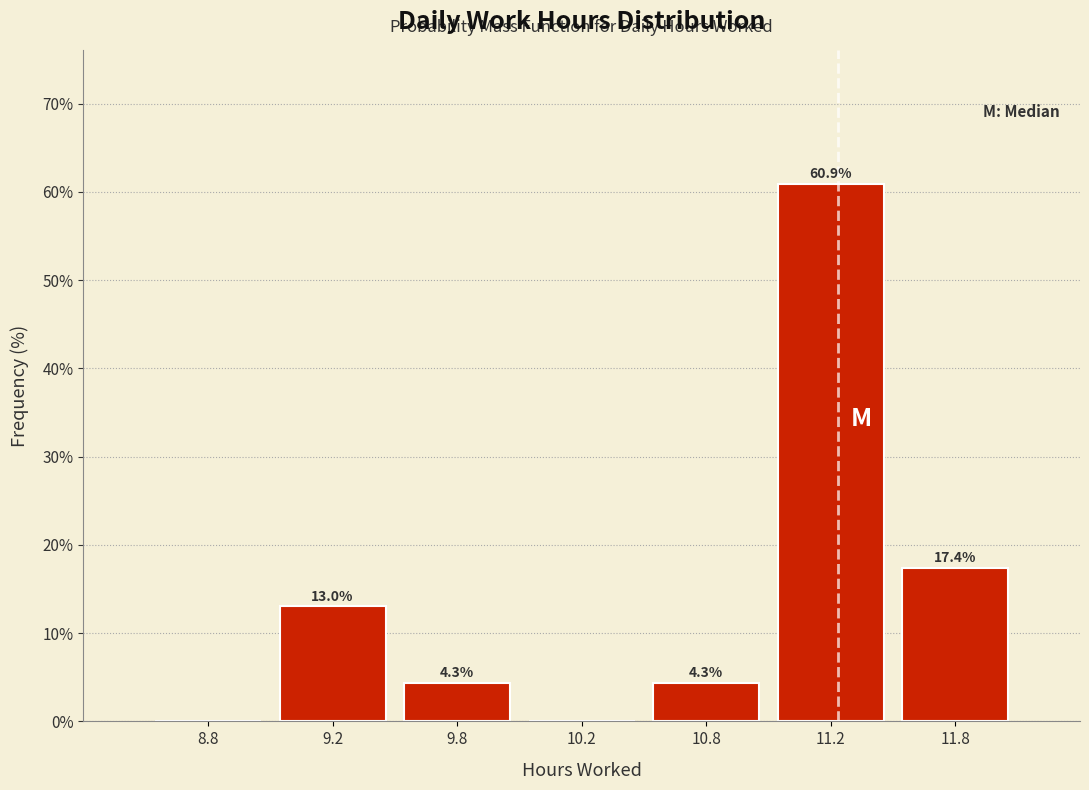

Reading right to left, list all the values displayed in this chart.

11.8=17.4	11.2=60.9	10.8=4.3	10.2=0.0	9.8=4.3	9.2=13.0	8.8=0.0